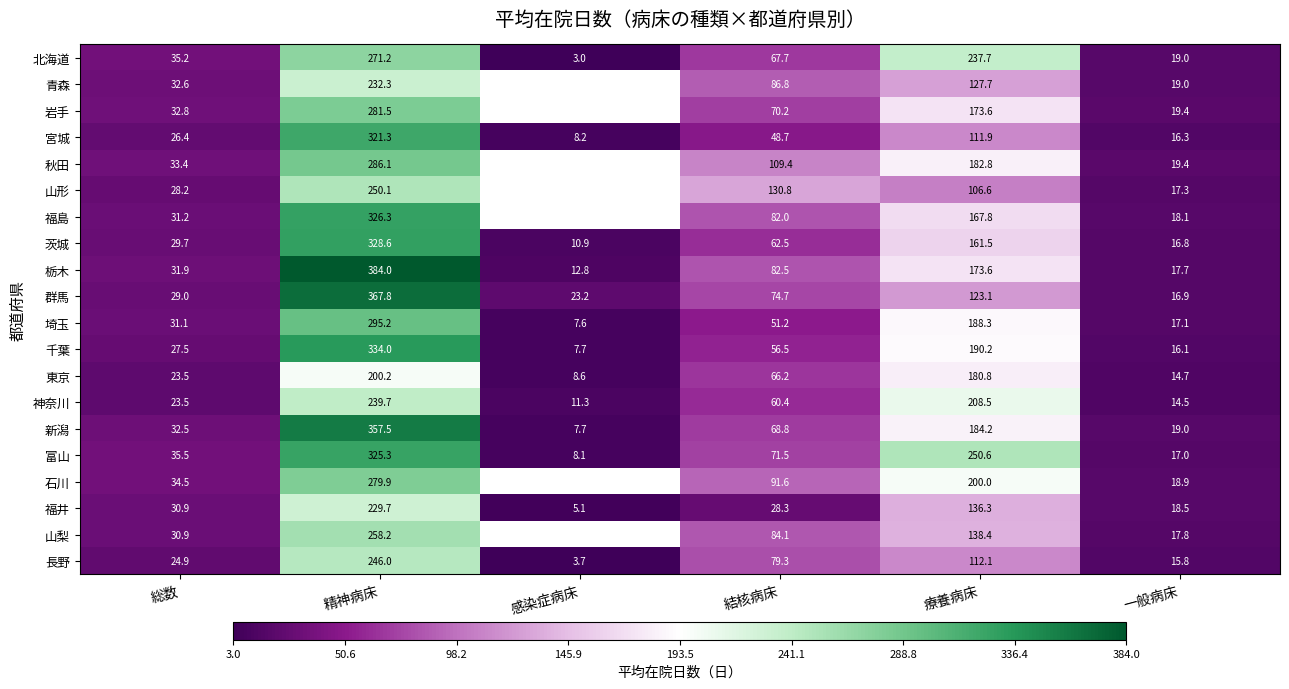

What is the average value of the 新潟 series?

111.6